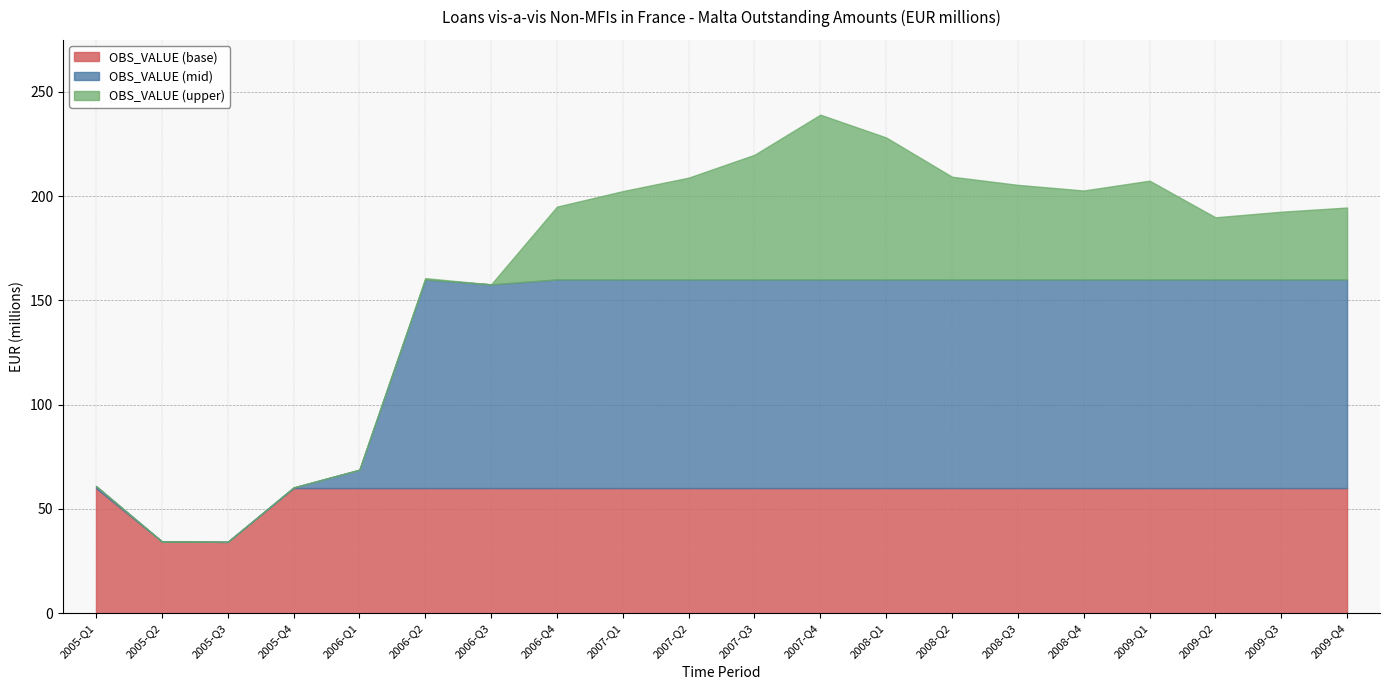

What is the highest value of the OBS_VALUE (base) series?

60.0